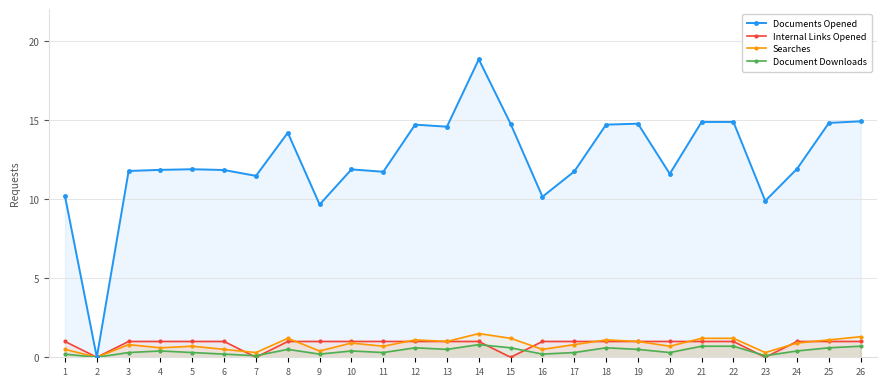

At which category does the chart reach its peak across all series?

14